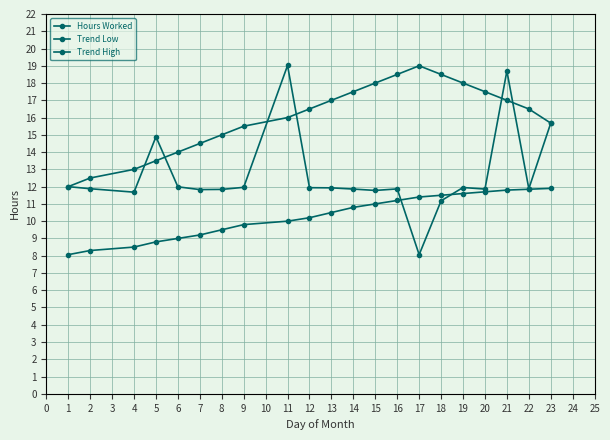

Is this an area chart (filled region under the line)?

No